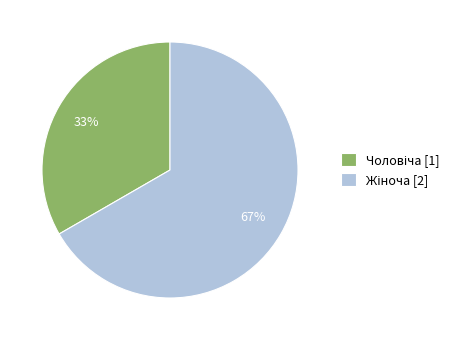

Is there a majority slice in this chart?

Yes